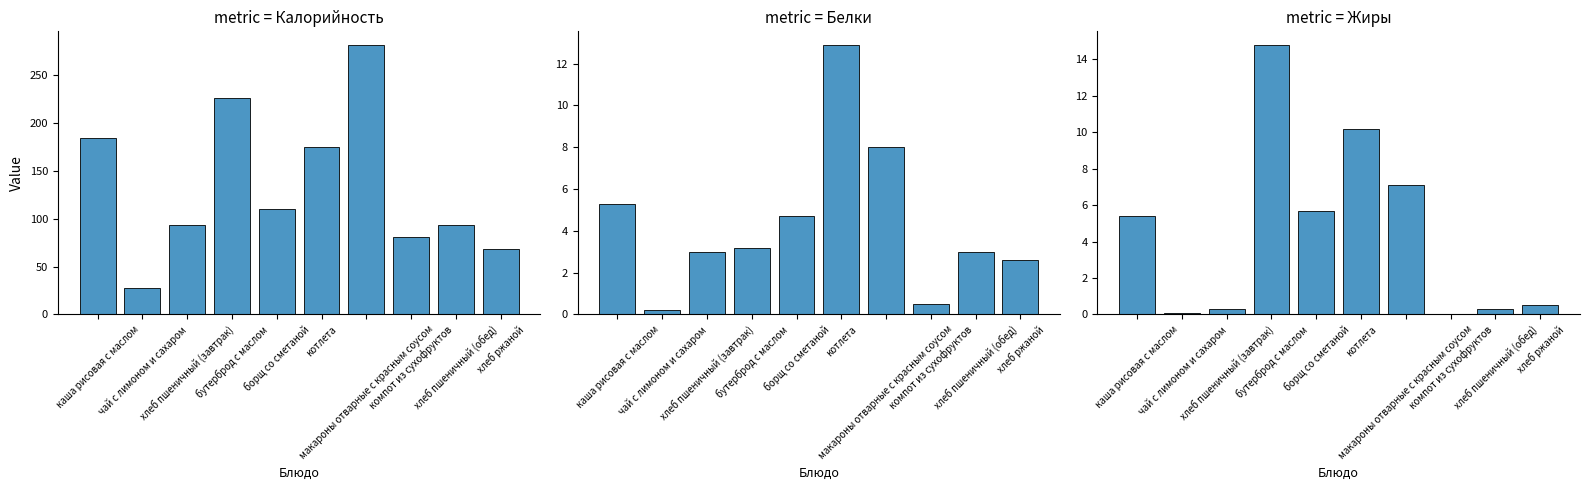

List the labels in order of Жиры value, largest first.

бутерброд с маслом, котлета, макароны отварные с красным соусом, борщ со сметаной, каша рисовая с маслом, хлеб ржаной, хлеб пшеничный (завтрак), хлеб пшеничный (обед), чай с лимоном и сахаром, компот из сухофруктов